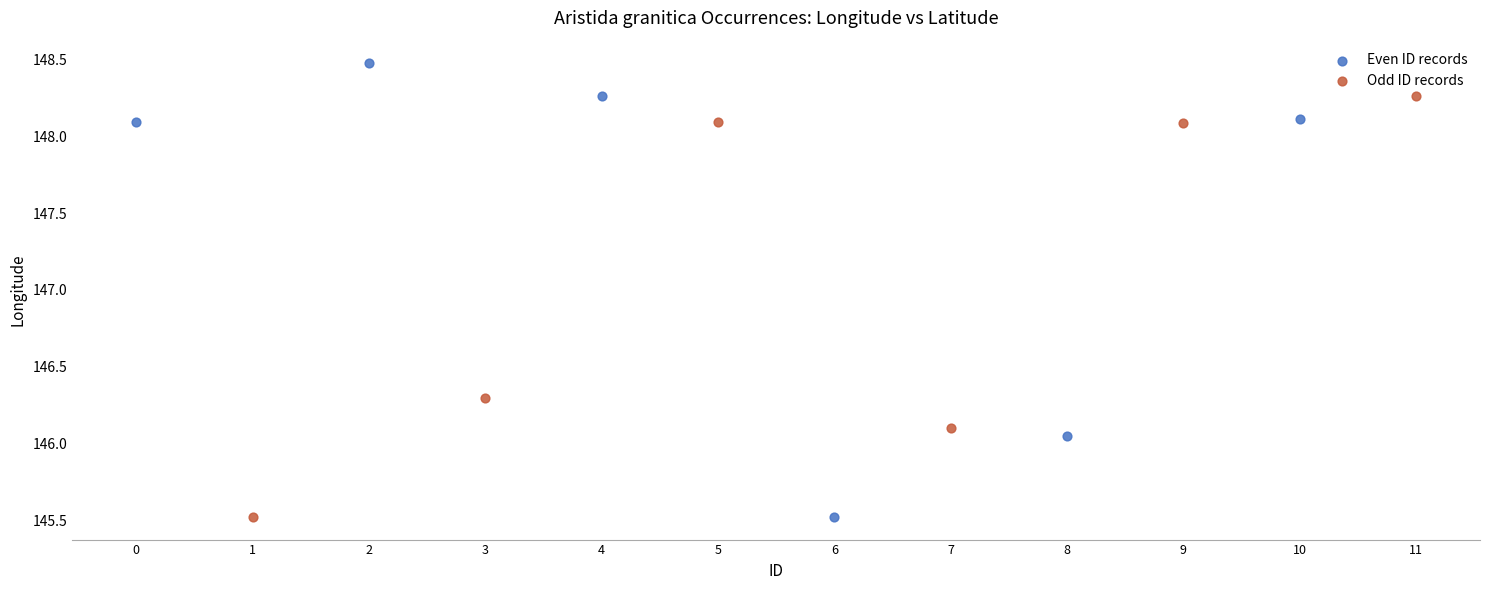

Which series contains the highest Y value?

Even ID records